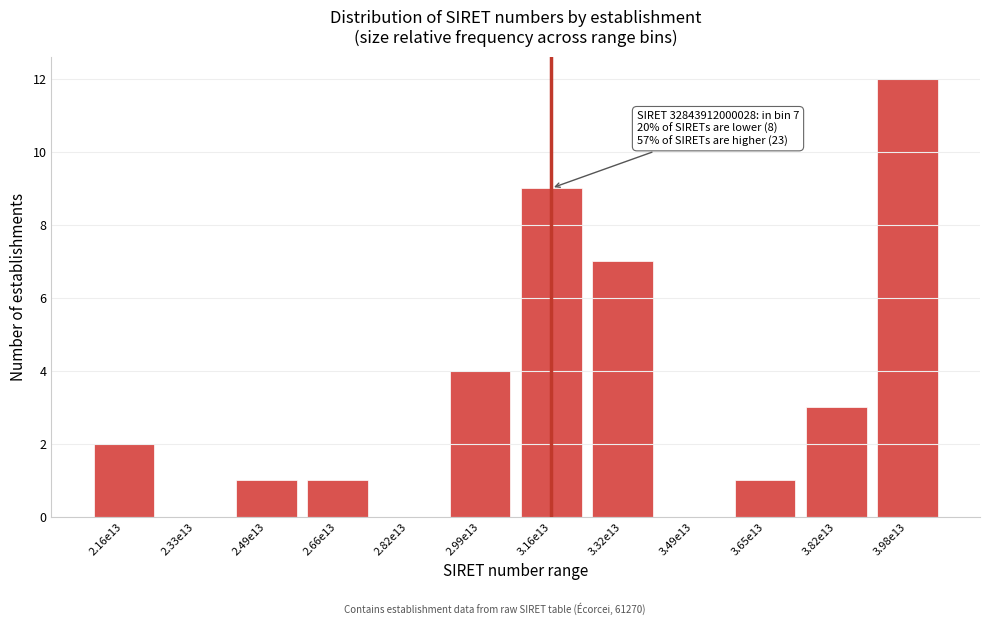

Reading left to right, transcribe all the data shown in this chart.

2.16e13=2	2.33e13=0	2.49e13=1	2.66e13=1	2.82e13=0	2.99e13=4	3.16e13=9	3.32e13=7	3.49e13=0	3.65e13=1	3.82e13=3	3.98e13=12